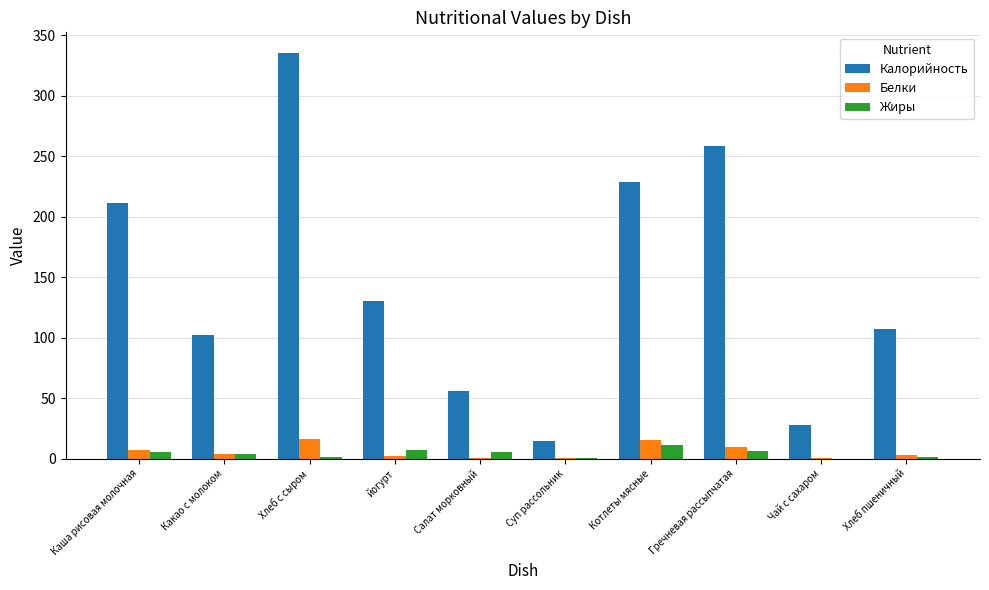

Which series has the largest total across all categories?

Калорийность